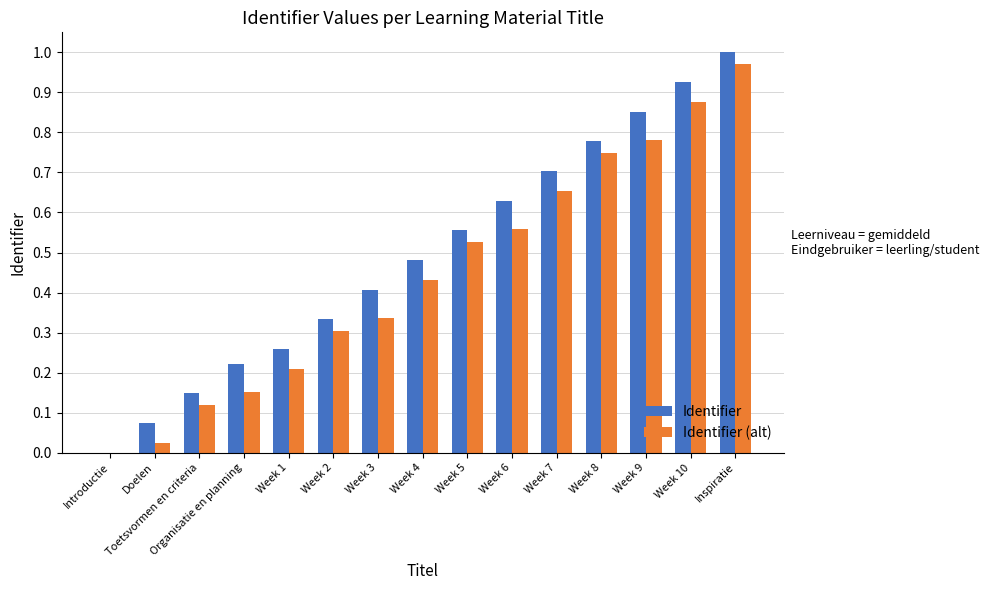

What is the sum of the Identifier values at Week 4 and Week 10?

1.4